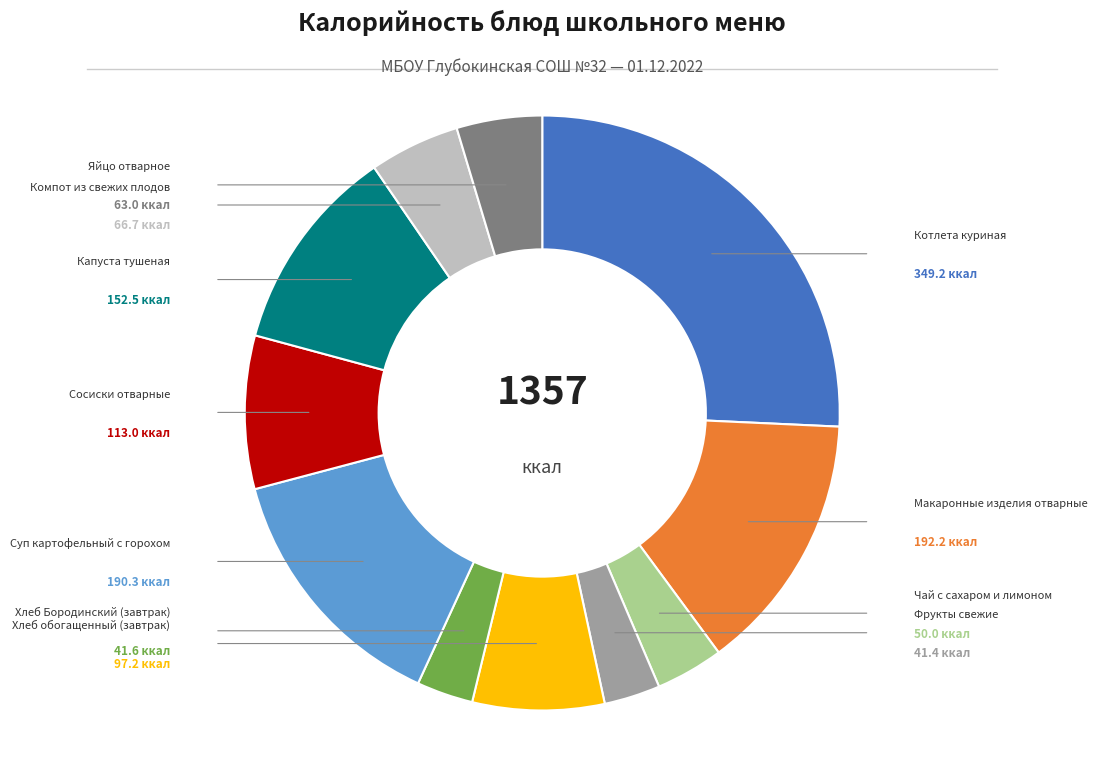

Is there a majority slice in this chart?

No